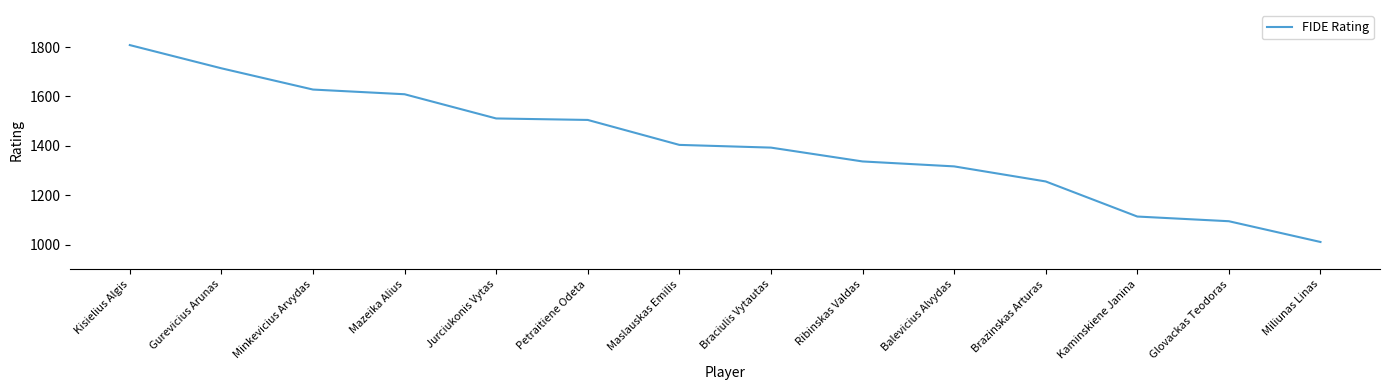

True or false: the data shows 1114 at Kaminskiene Janina.

True